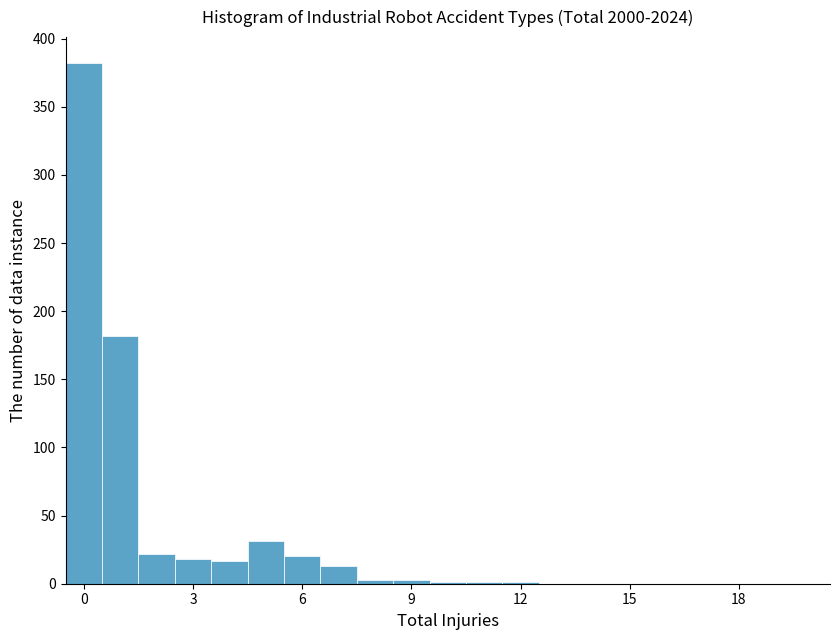

Read against the x-axis, roughly where is the centre of the tallest bar?

0.0